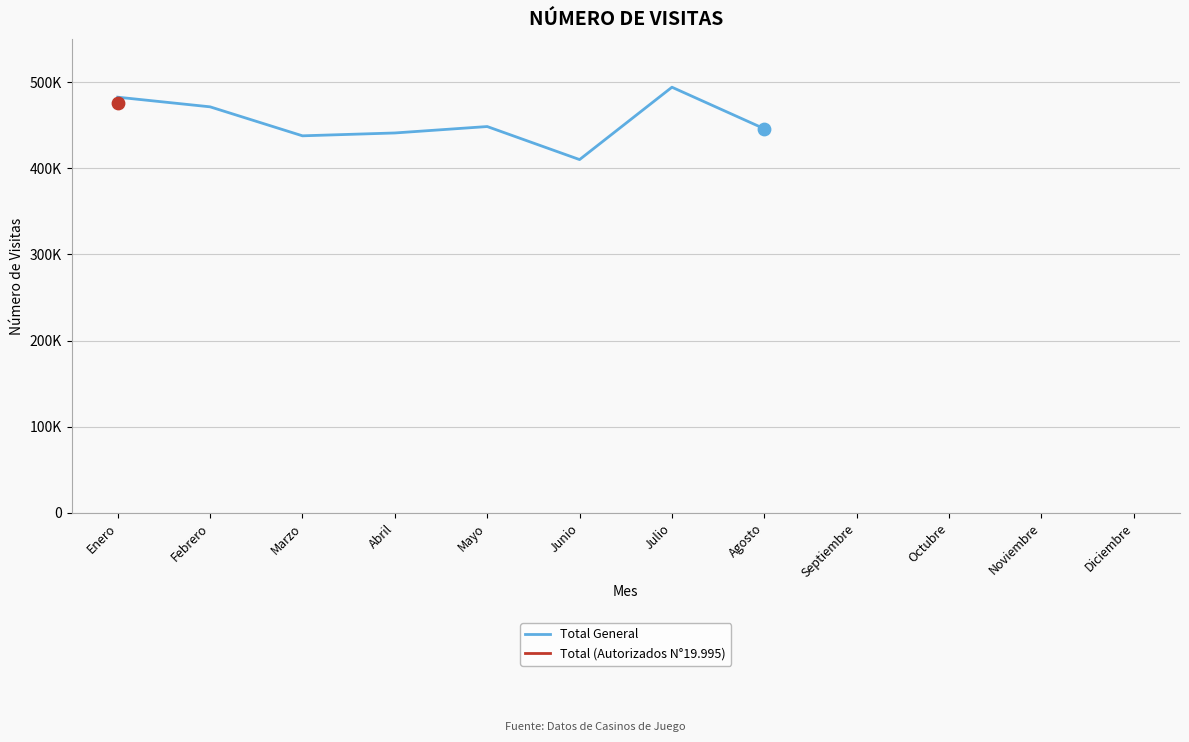

What is the change in value from Marzo to Mayo?

+10763